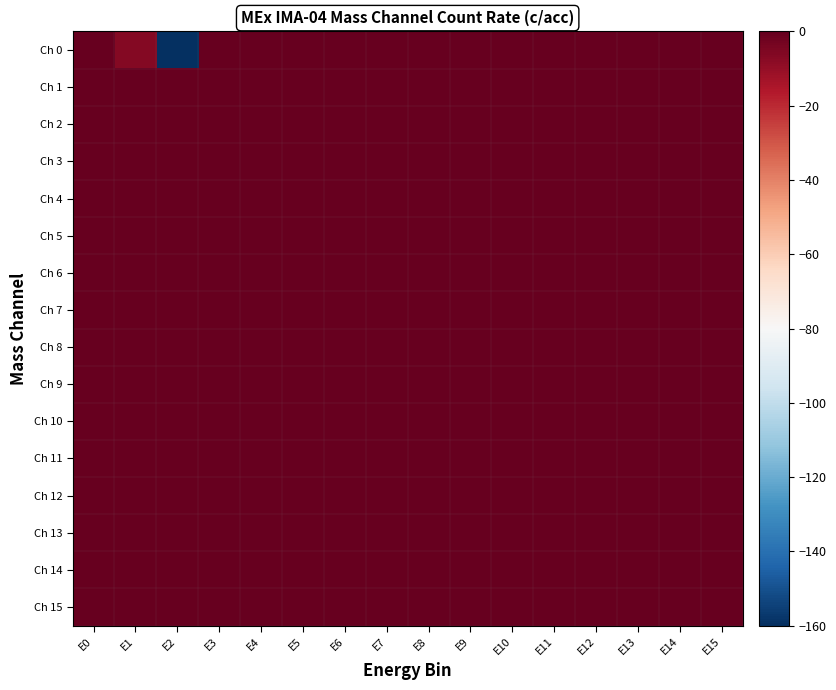

Which has a higher value, E2 or E9?

E9